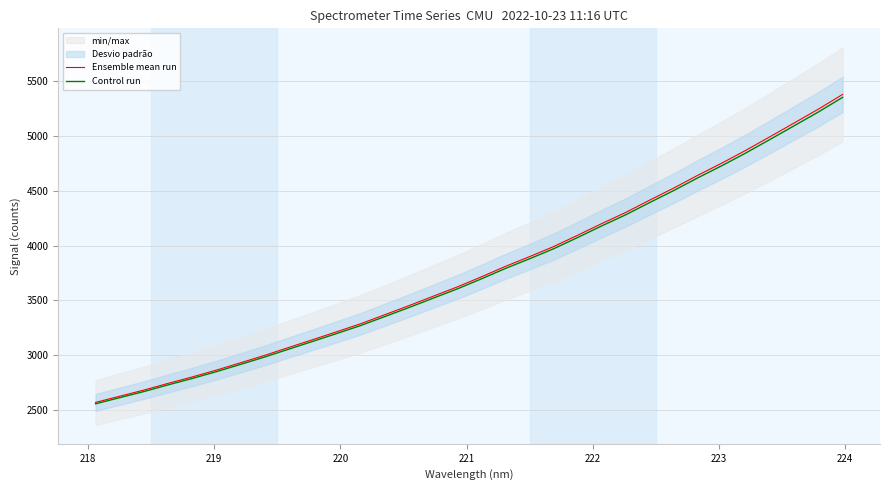

What is the minimum value for Control run?

2555.4